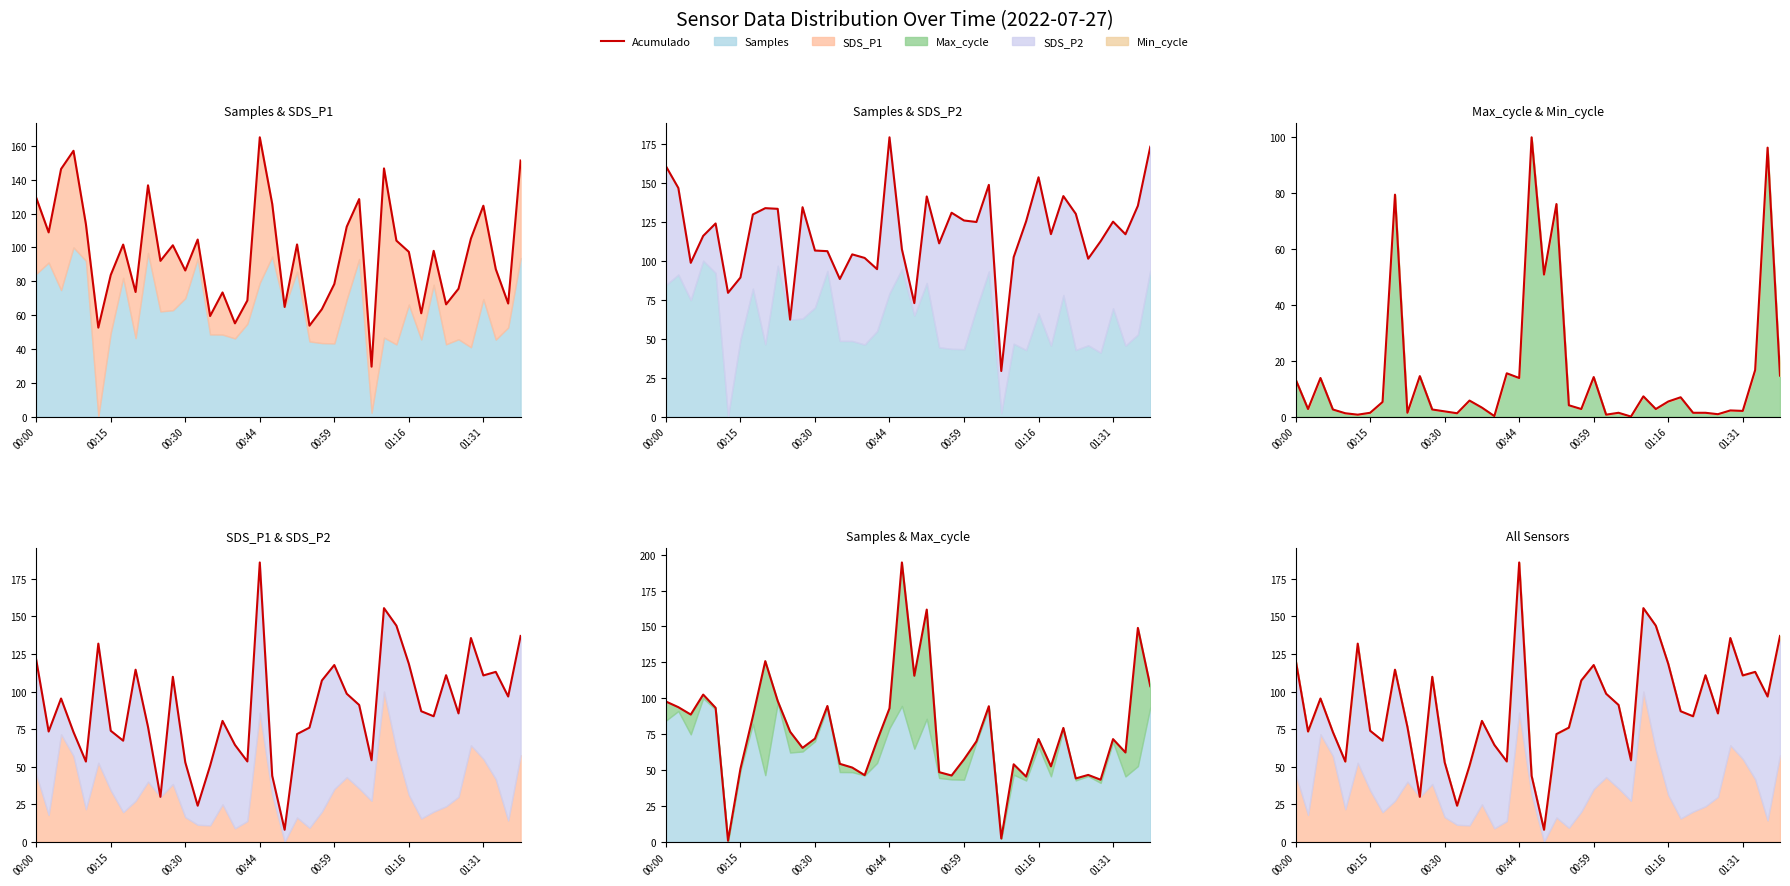

At which label does the data first exceed 86?

00:00